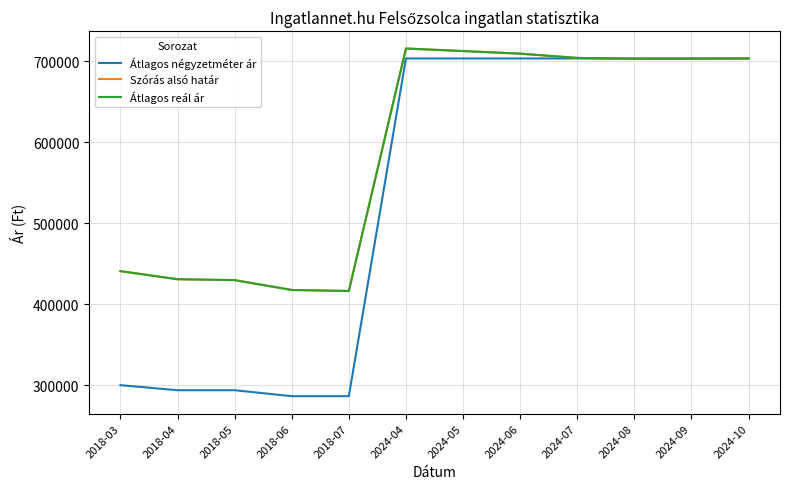

How many lines are shown in the chart?

3